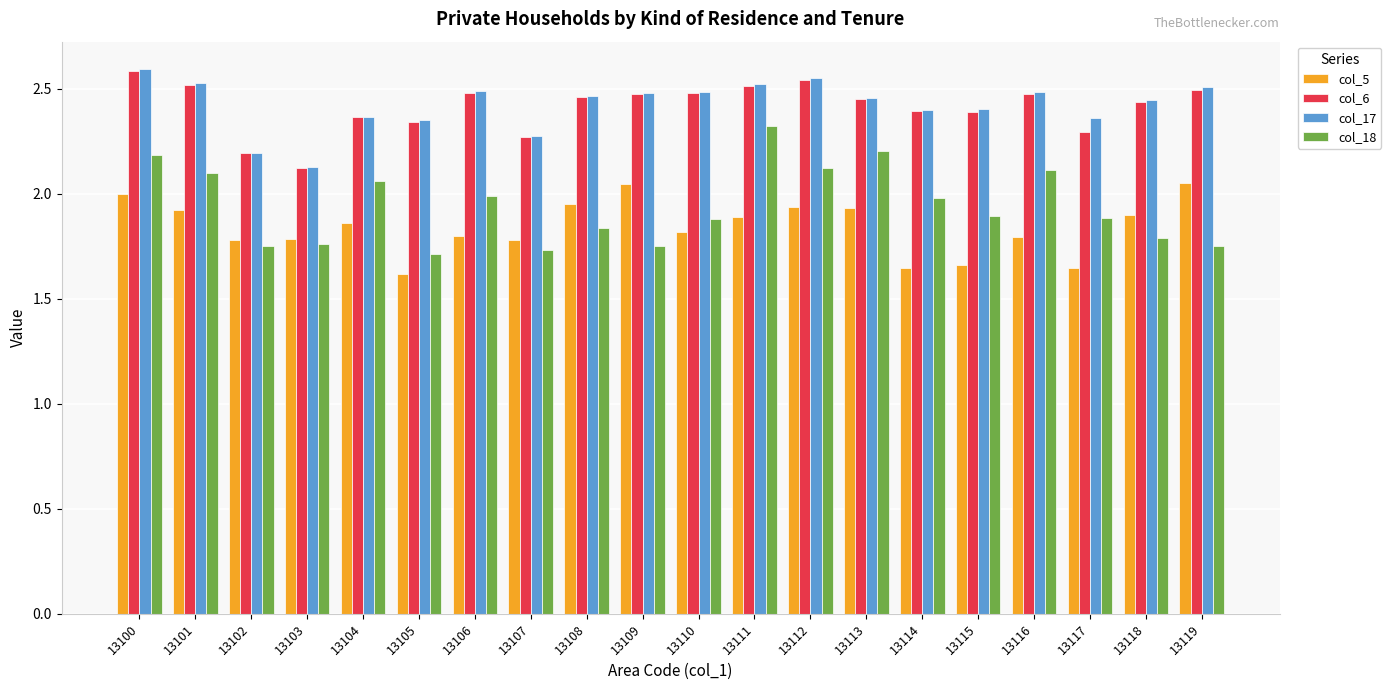

Between 13101 and 13103, which series saw the biggest shift?

col_17